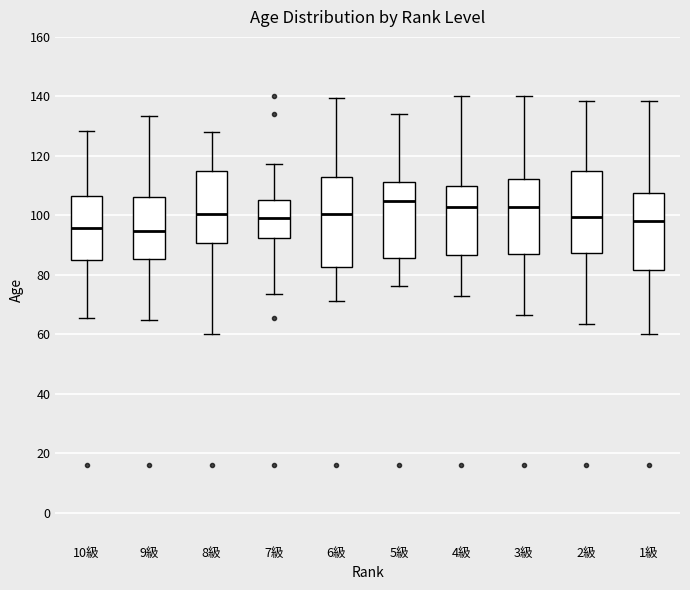

Where does the upper whisker of the box for 10級 end on the y-axis? The values are not printed on the chart, so give them approximately, as read against the axis.

128